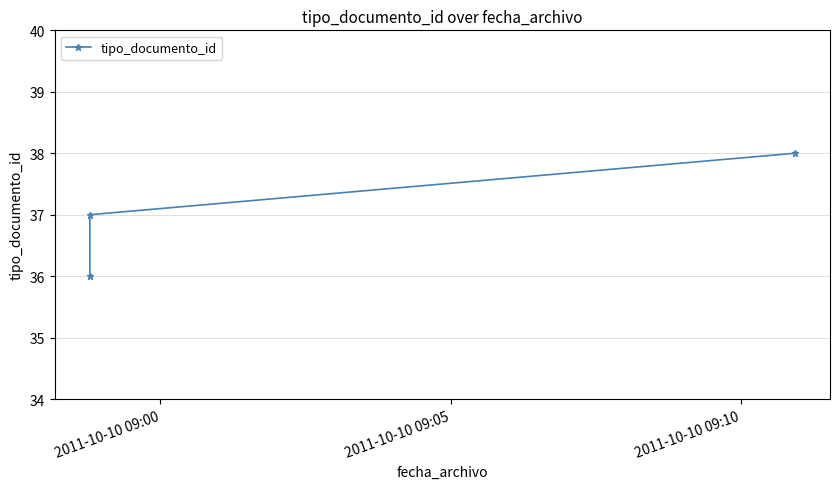

What is the difference between the second highest and minimum values?

1